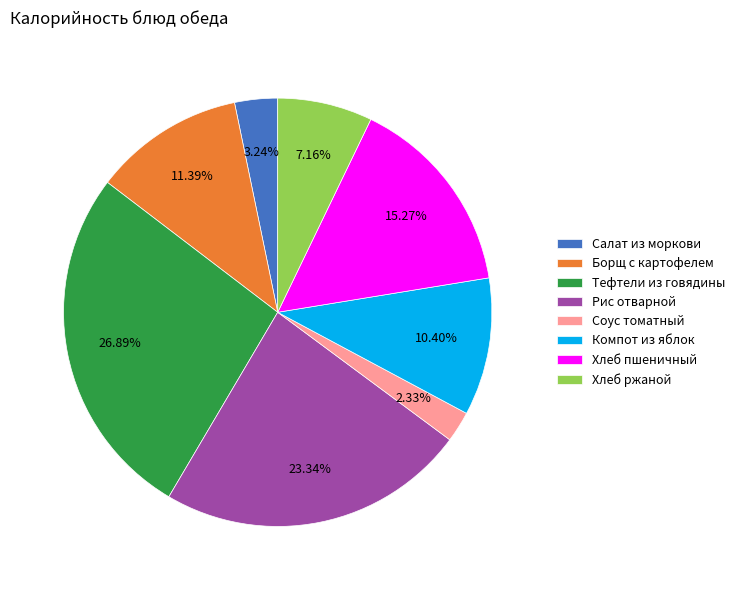

Rank the categories by value from lowest to highest.

Соус томатный, Салат из моркови, Хлеб ржаной, Компот из яблок, Борщ с картофелем, Хлеб пшеничный, Рис отварной, Тефтели из говядины